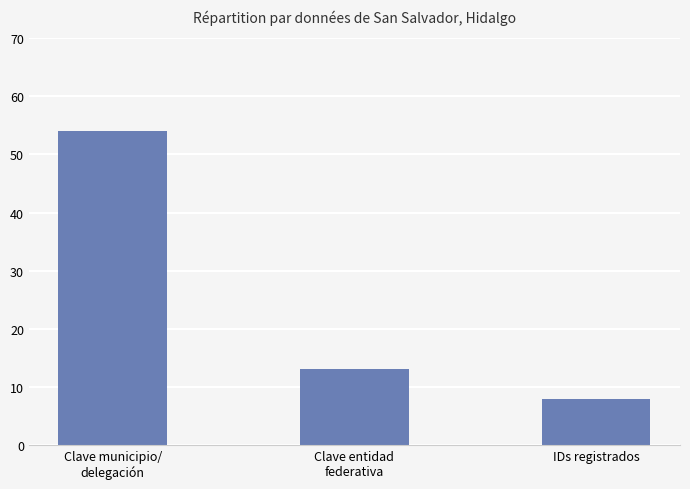

What is the average value?

25